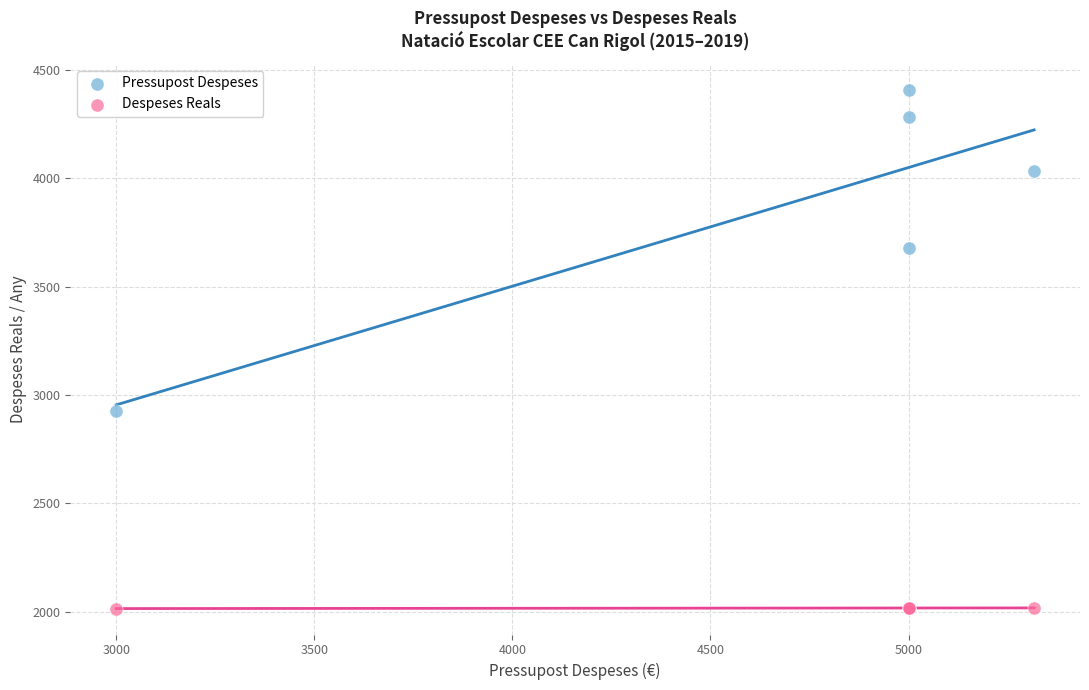

Which series has the largest Y range (max minus min)?

Pressupost Despeses